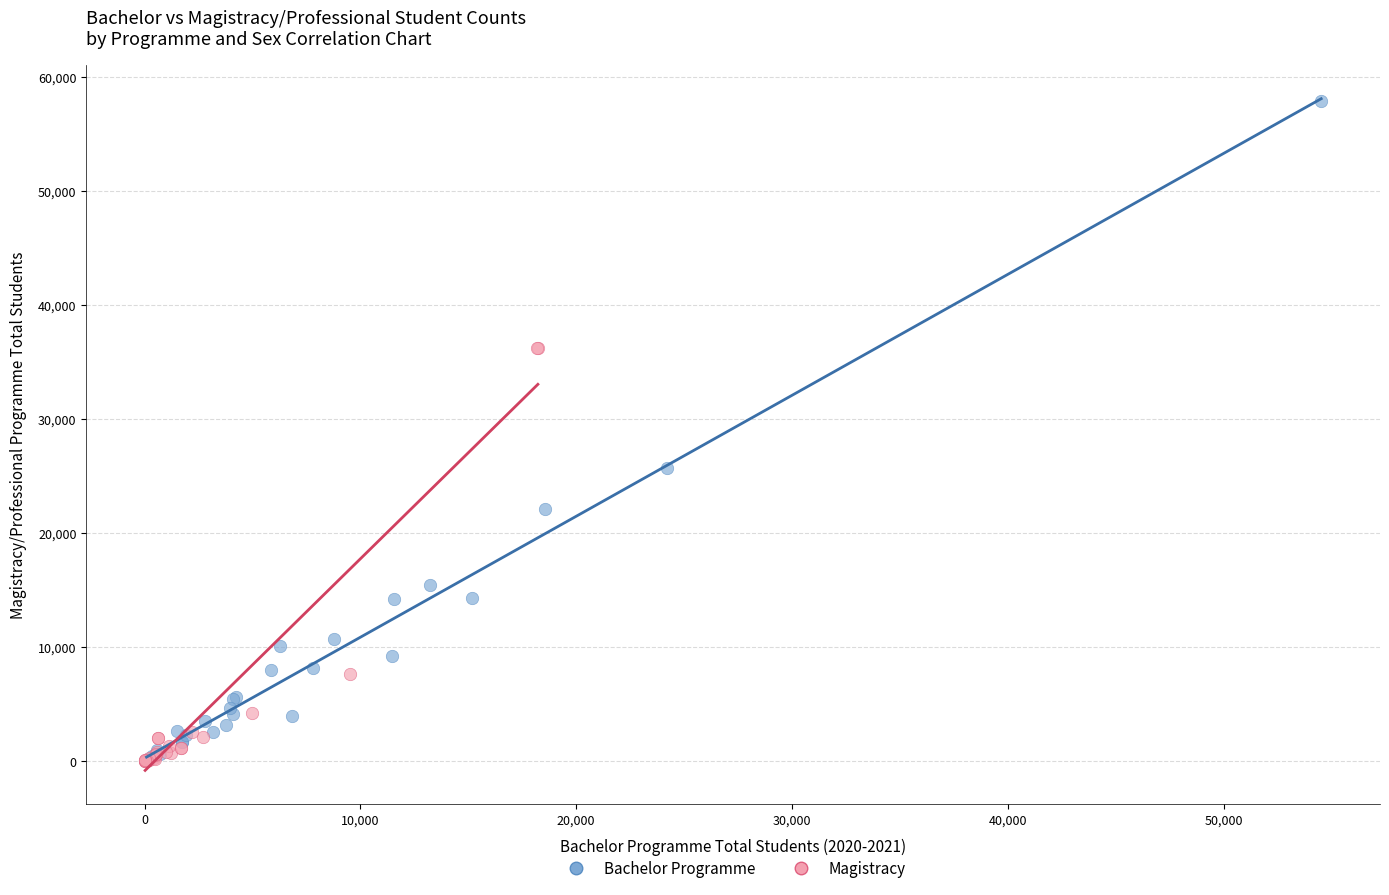

Which series contains the highest Y value?

Bachelor Programme